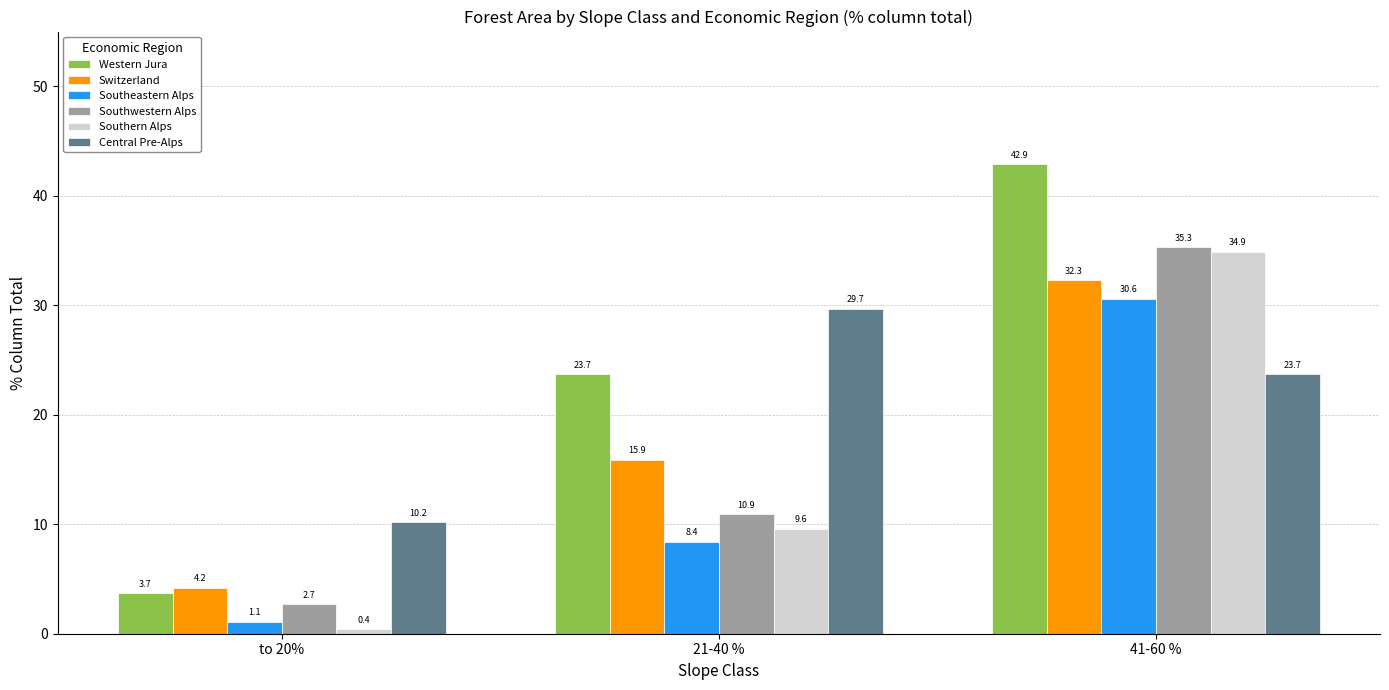

Is it true that Southern Alps equals 21.3 at 41-60 %?

False